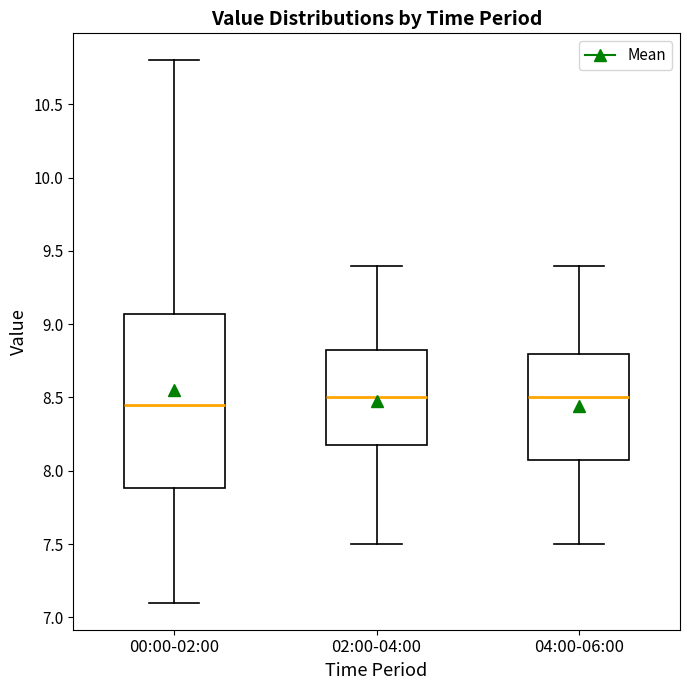

Where is the upper edge of the box for 04:00-06:00 on the y-axis? The values are not printed on the chart, so give them approximately, as read against the axis.

8.80